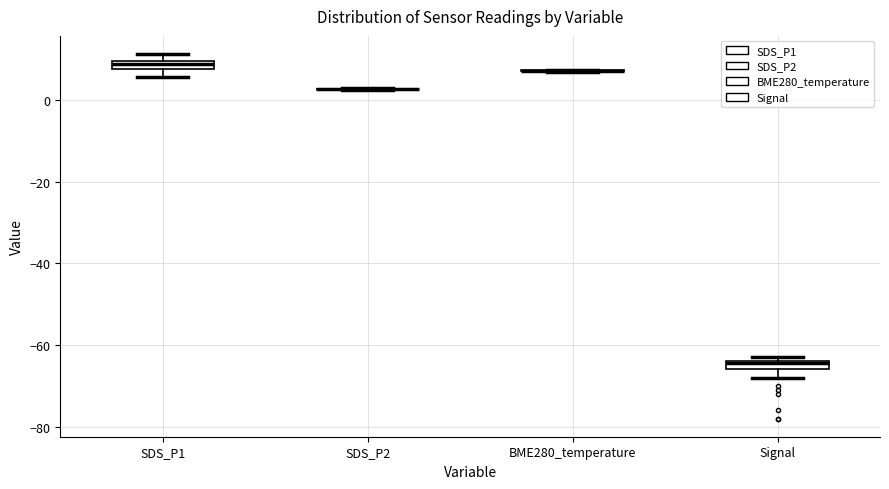

Where is the upper edge of the box for SDS_P1 on the y-axis? The values are not printed on the chart, so give them approximately, as read against the axis.

10